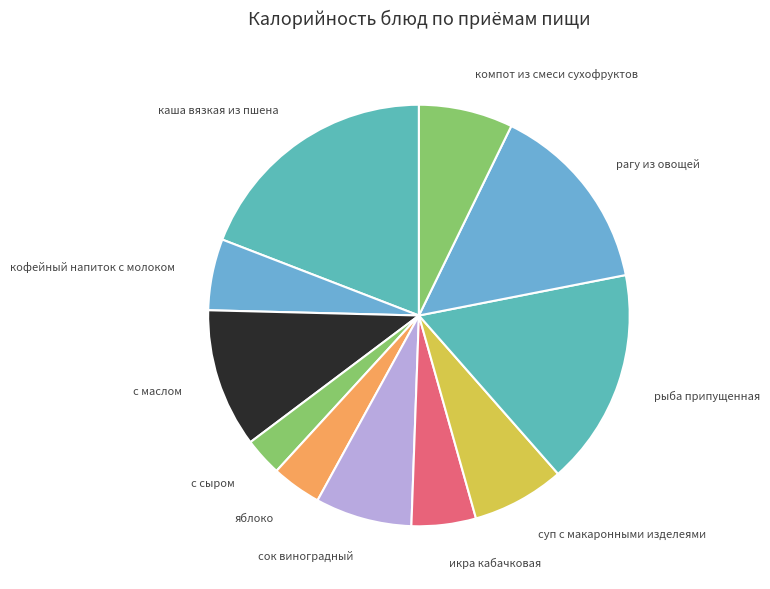

The рагу из овощей slice represents 15% of the pie. True or false?

True